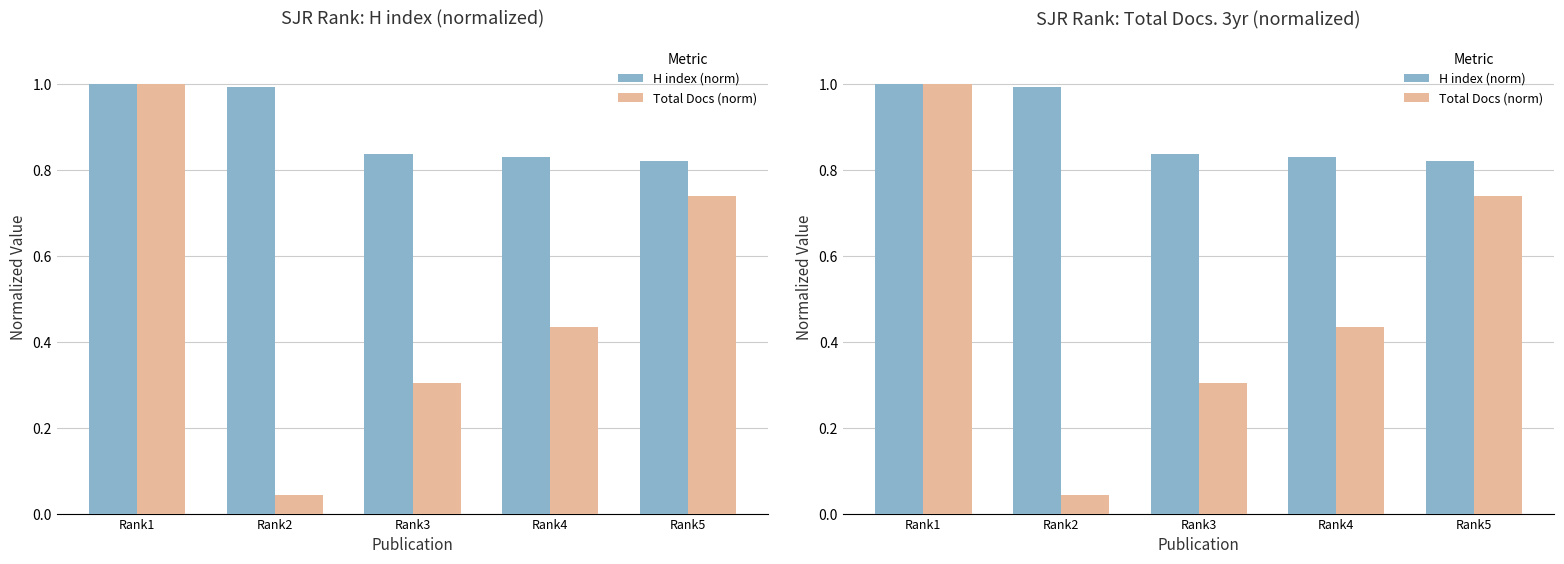

At which label is H index (norm) closest to 0?

Rank5